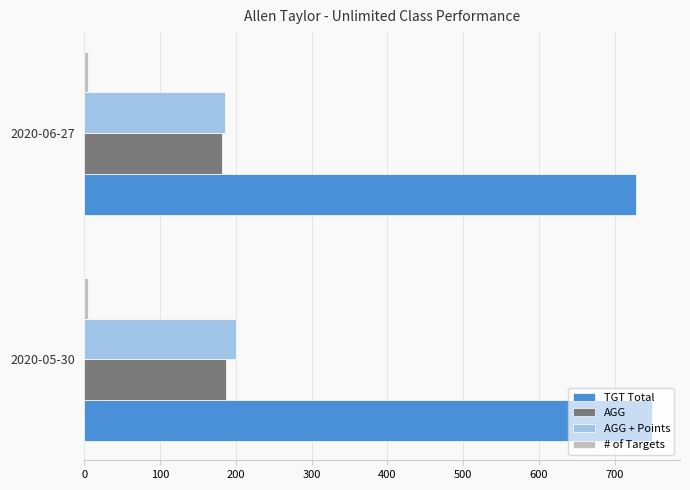

What is the sum of all TGT Total values?

1477.0